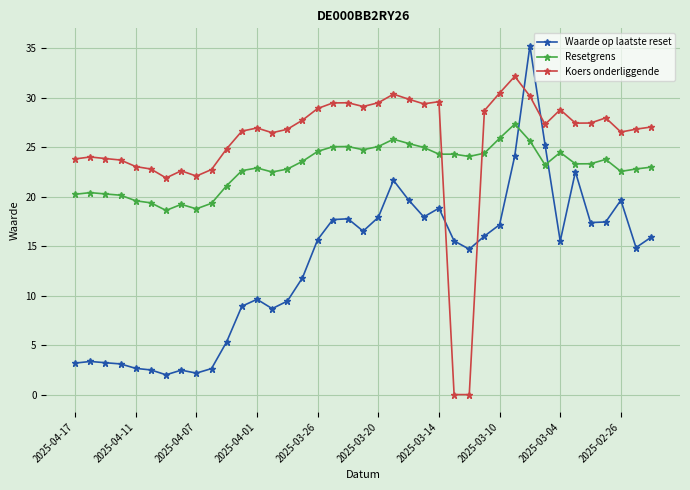

Which series has the largest range (max minus min)?

Waarde op laatste reset